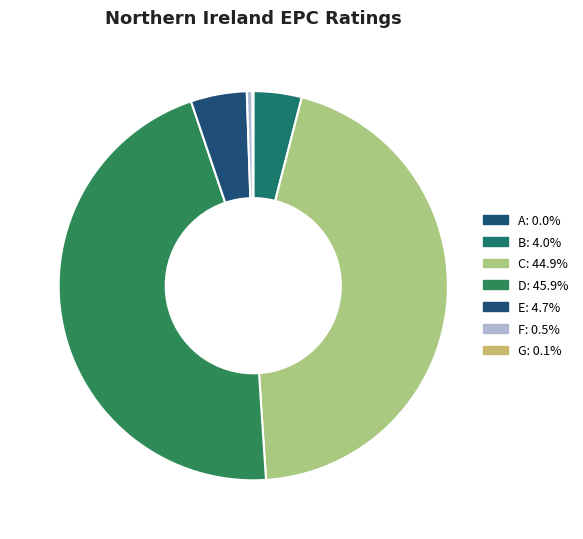

To the nearest percent, what is the difference between the largest and smallest slice percentages?

46%